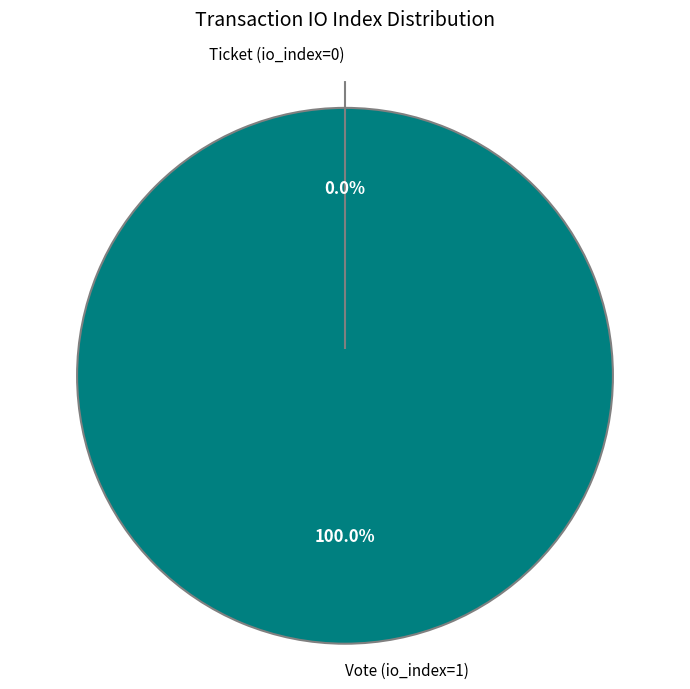

Count the number of slices in the pie.

2